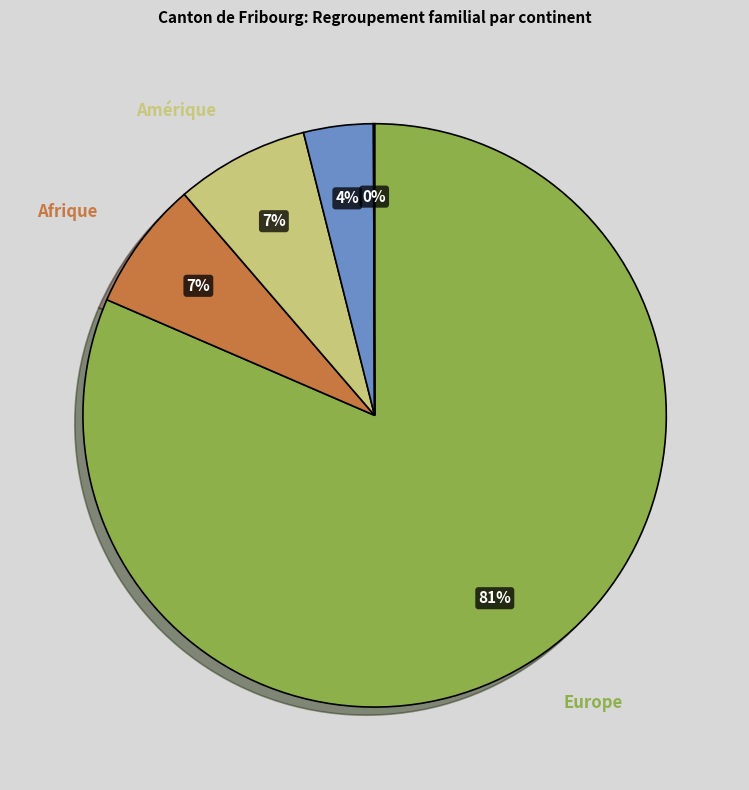

To the nearest percent, what is the average slice percentage?

20%